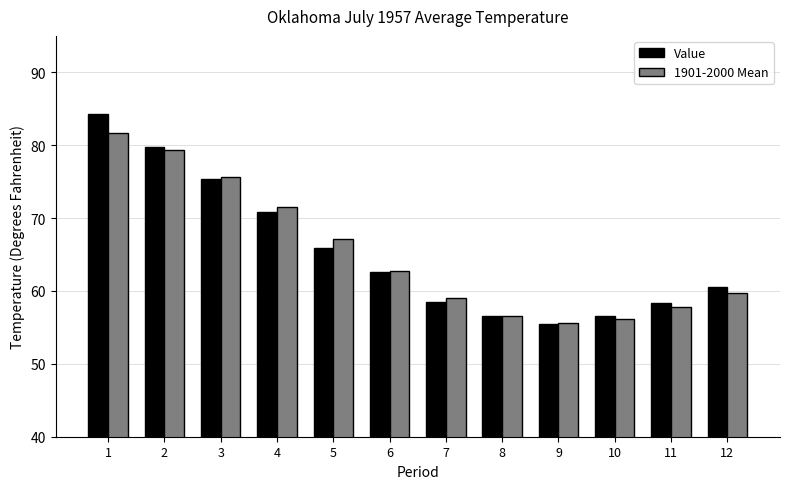

How many categories are shown in the chart?

12